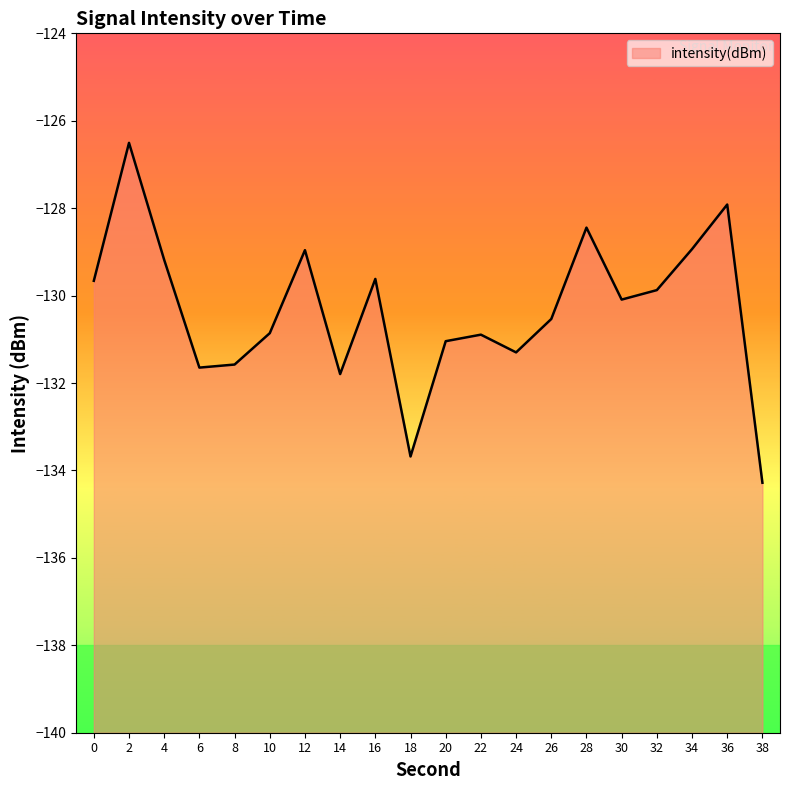

Is it true that the value at 2 is -126.5?

True